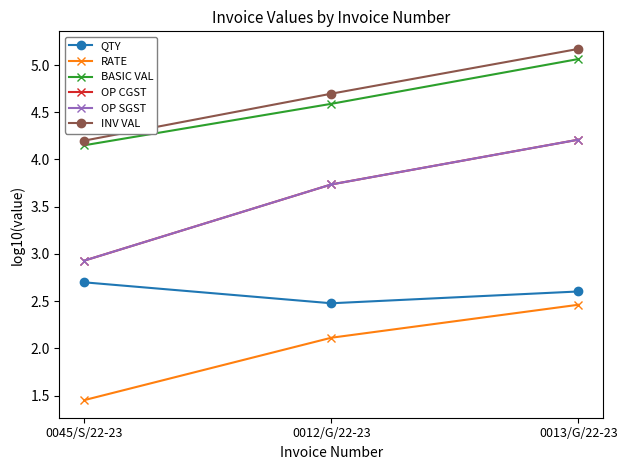

True or false: BASIC VAL has a value of 4.1 at 0045/S/22-23.

True